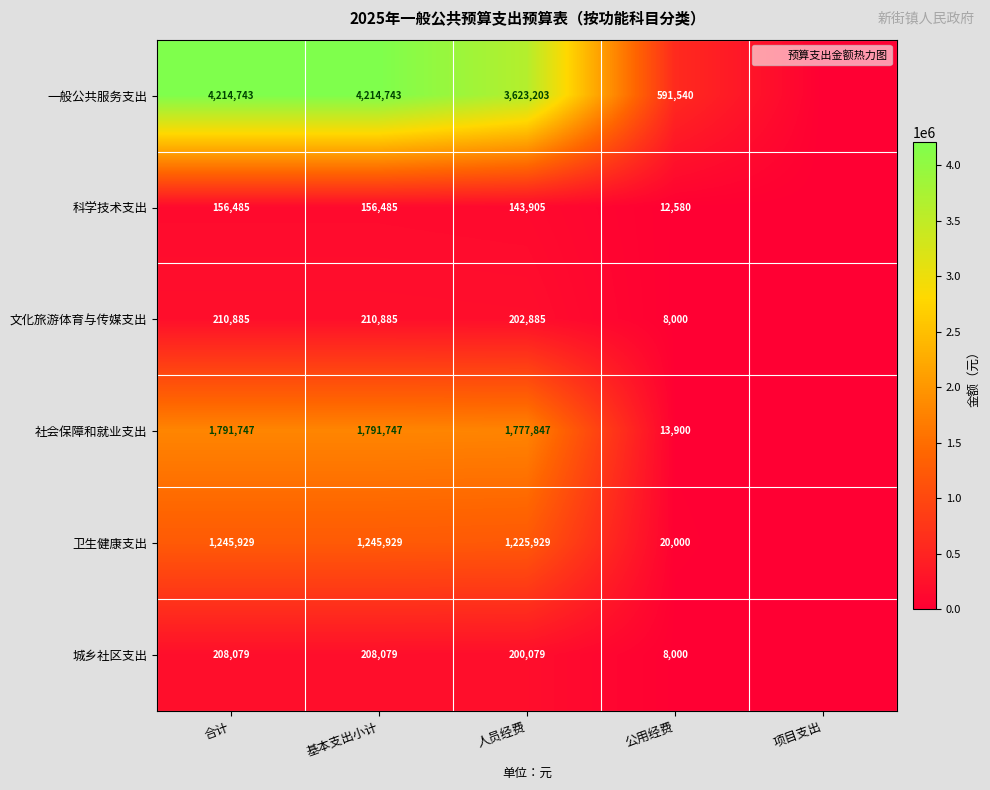

True or false: 城乡社区支出 has a value of 86039 at 基本支出小计.

False